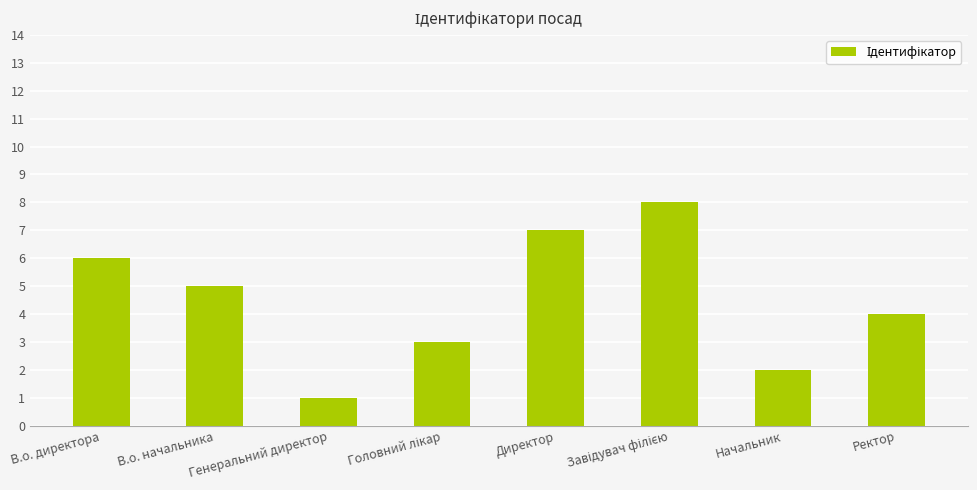

How many values are below 5?

4